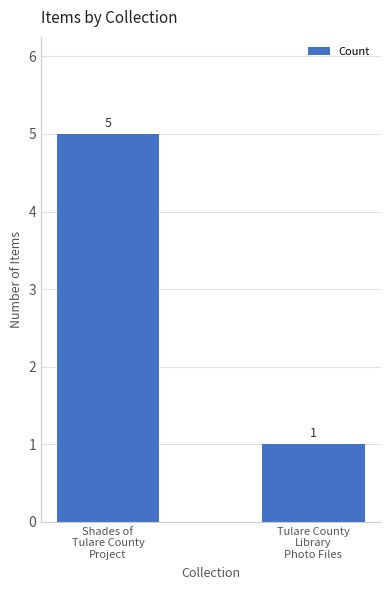

What is the change in value from Shades of
Tulare County
Project to Tulare County
Library
Photo Files?

-4